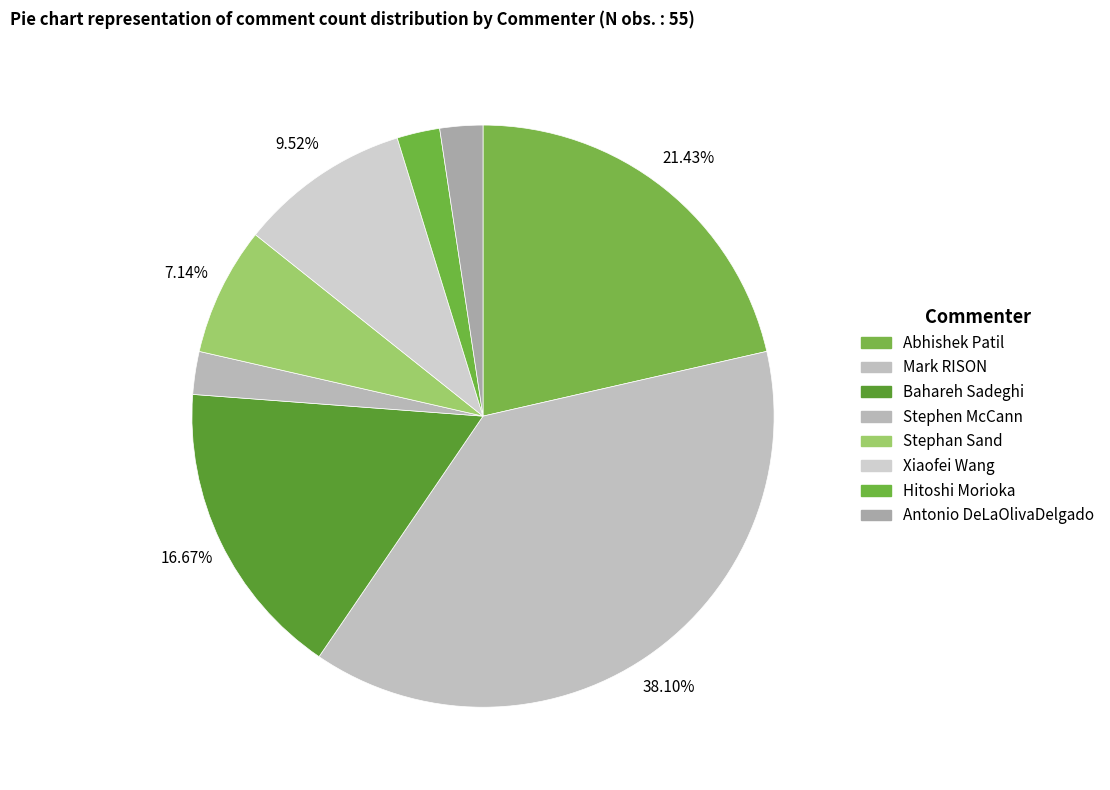

How many segments does this pie chart have?

8